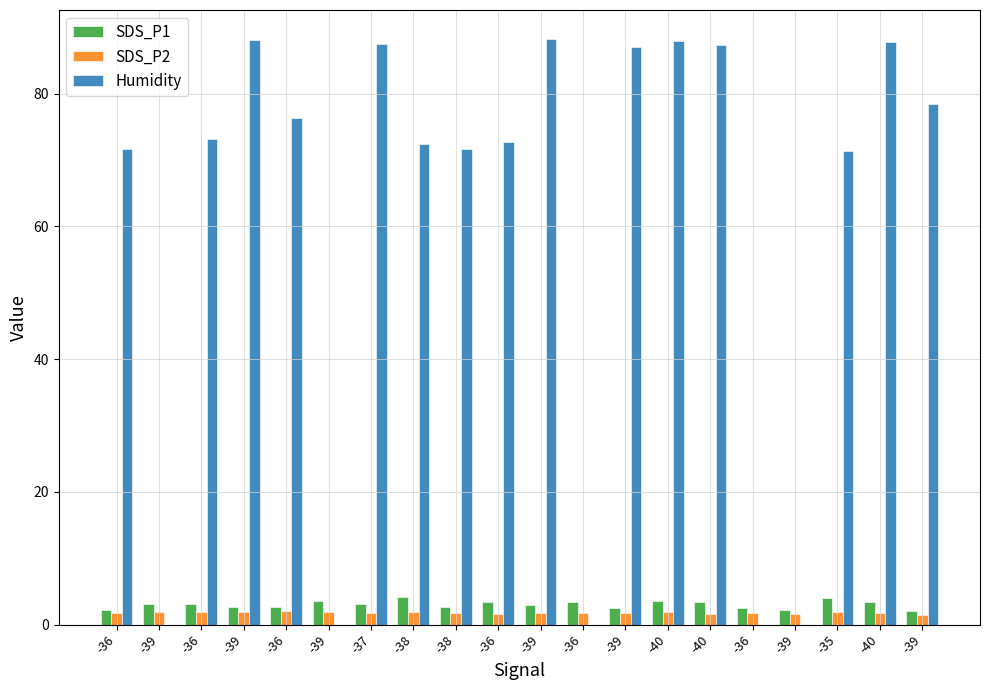

How many groups of bars are there?

20